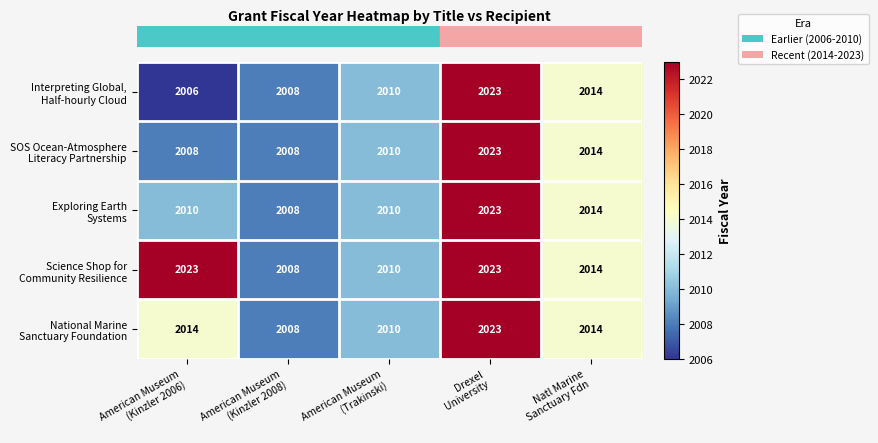

At which category is the sum across all series the highest?

Drexel
University